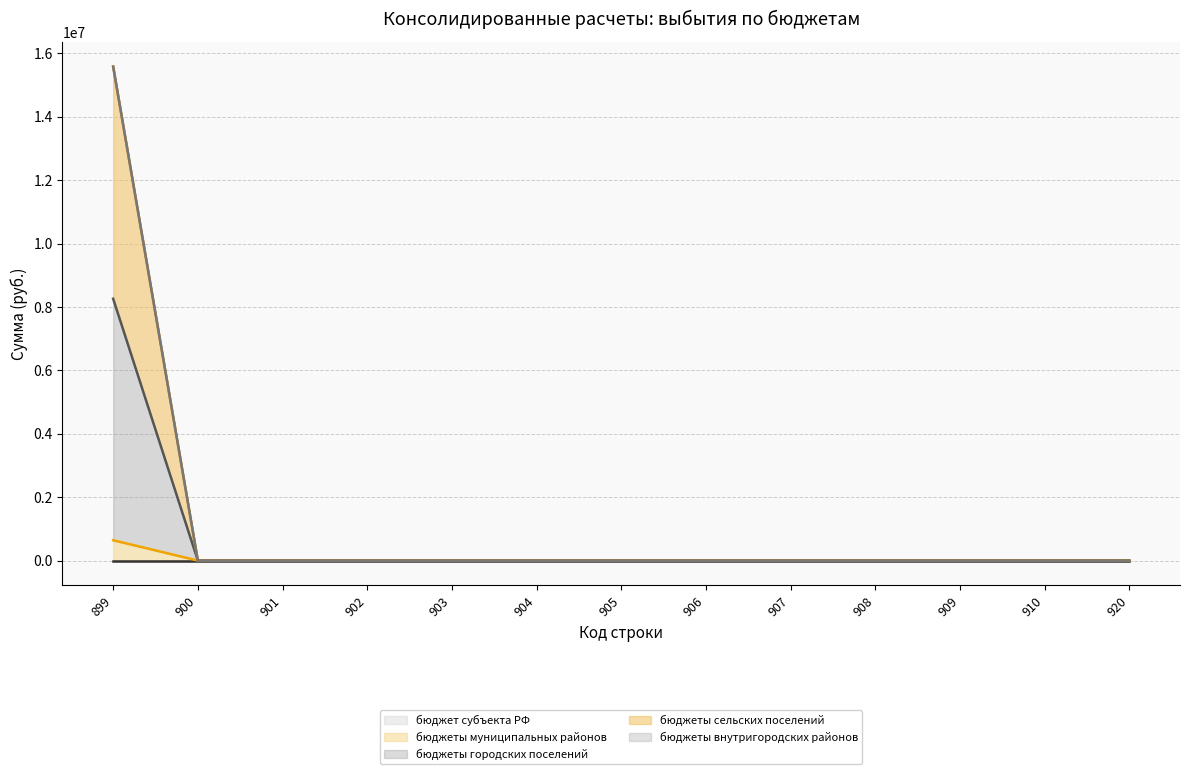

True or false: бюджет субъекта РФ (медиана) has a value of 0.0 at 920.

True